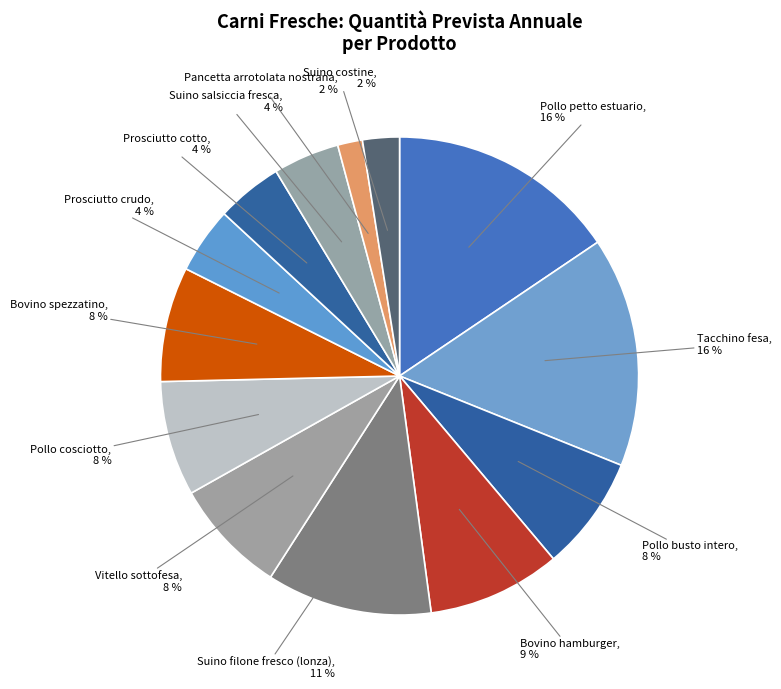

How many slices are in this pie chart?

13